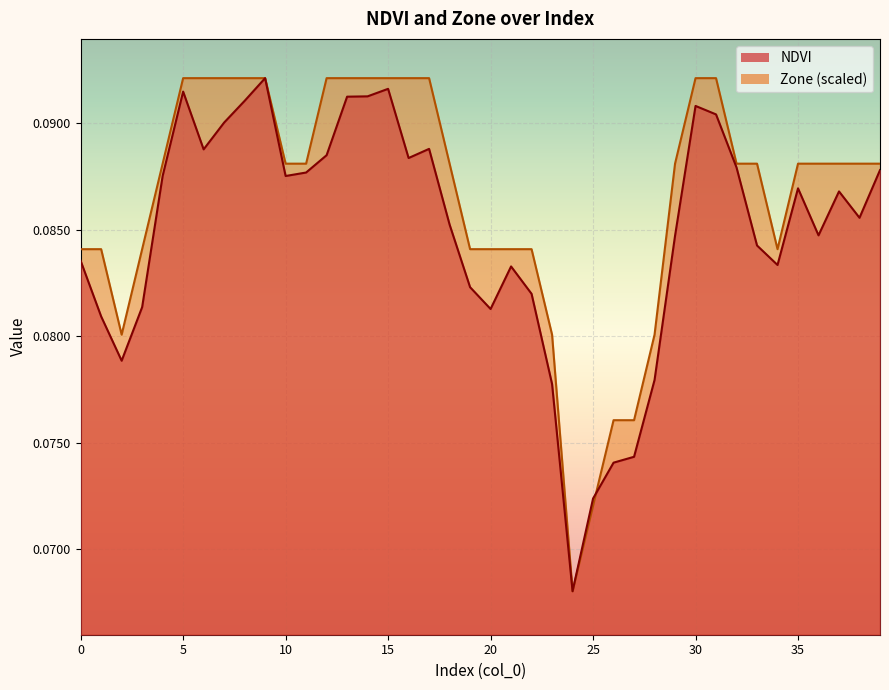

What is the sum of the NDVI values at 20 and 2?

0.2